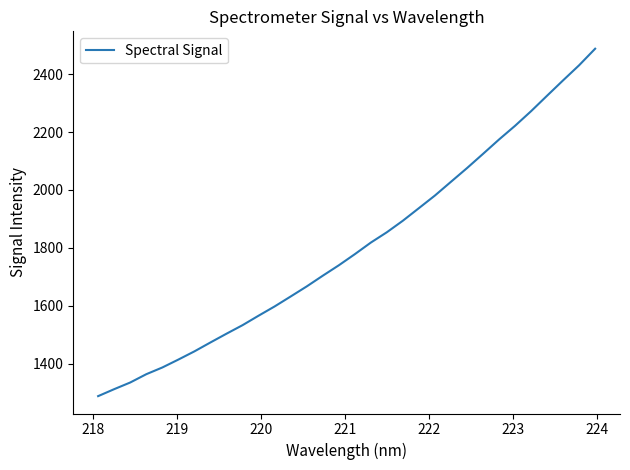

What is the greatest value displayed?

2488.2